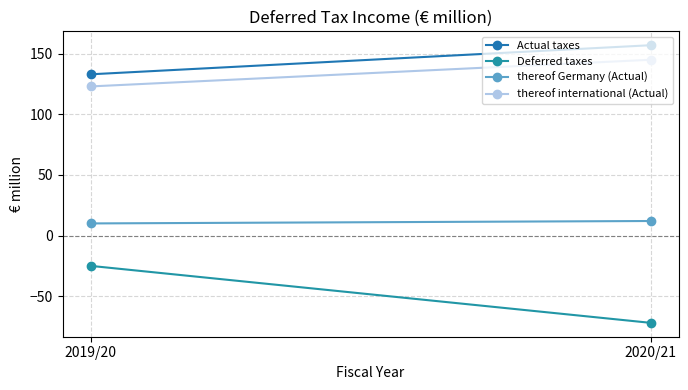

Is it true that Deferred taxes equals -40 at 2019/20?

False